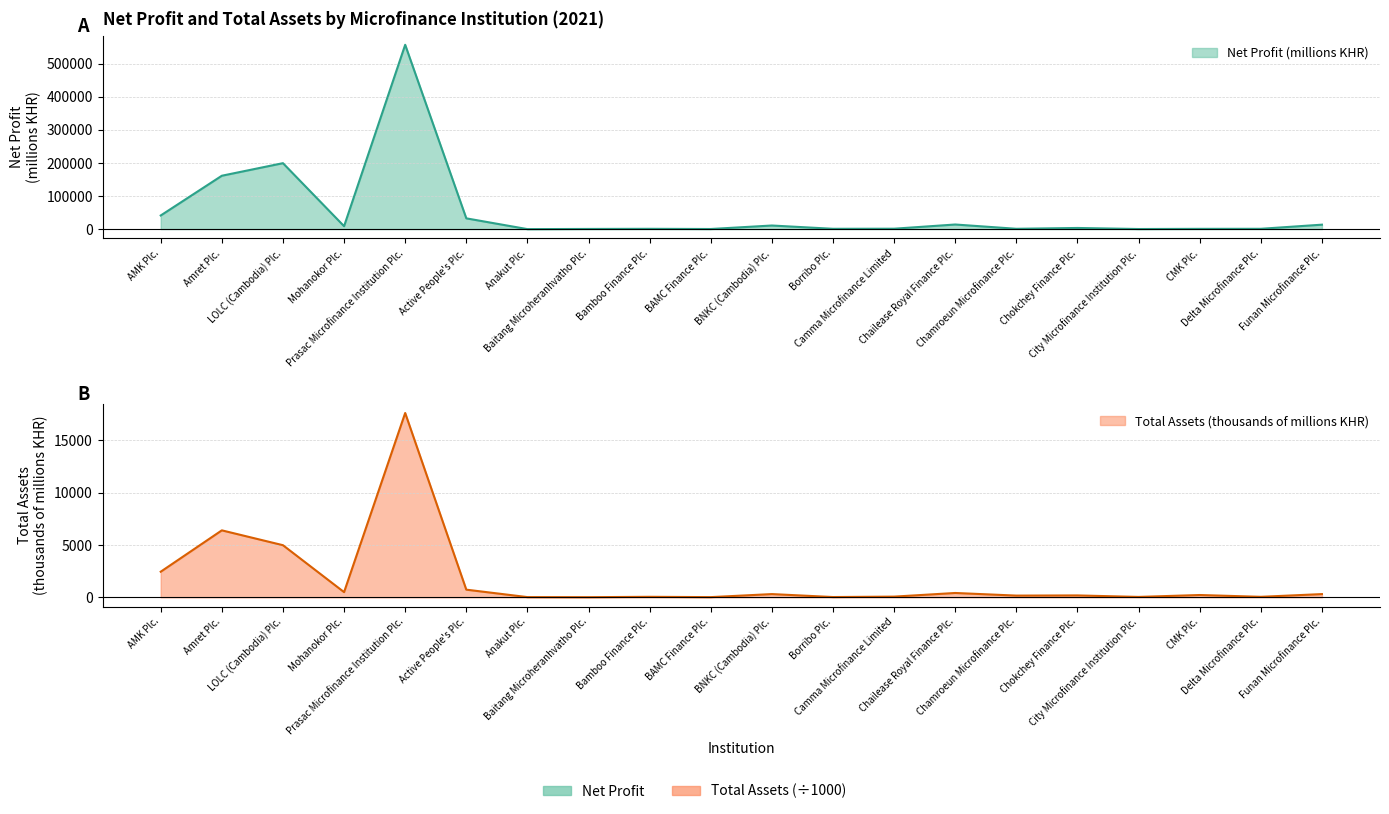

Rank the series at Baitang Microheranhvatho Plc. from lowest to highest value.

Total Assets (millions KHR), Net Profit (millions KHR)